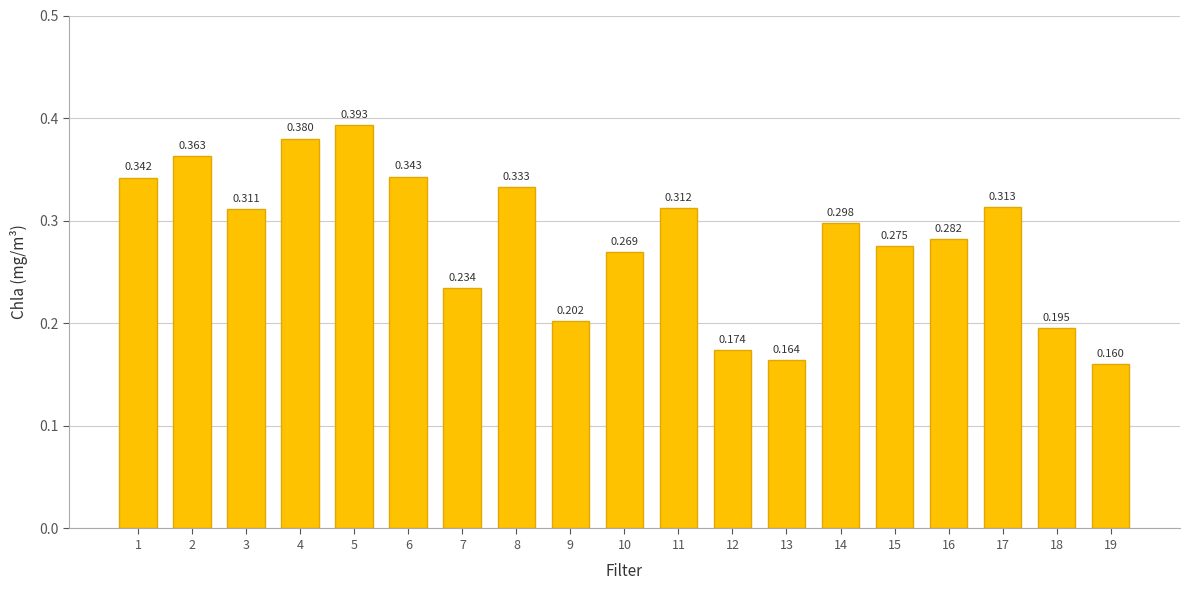

What is the maximum value shown in the chart?

0.4